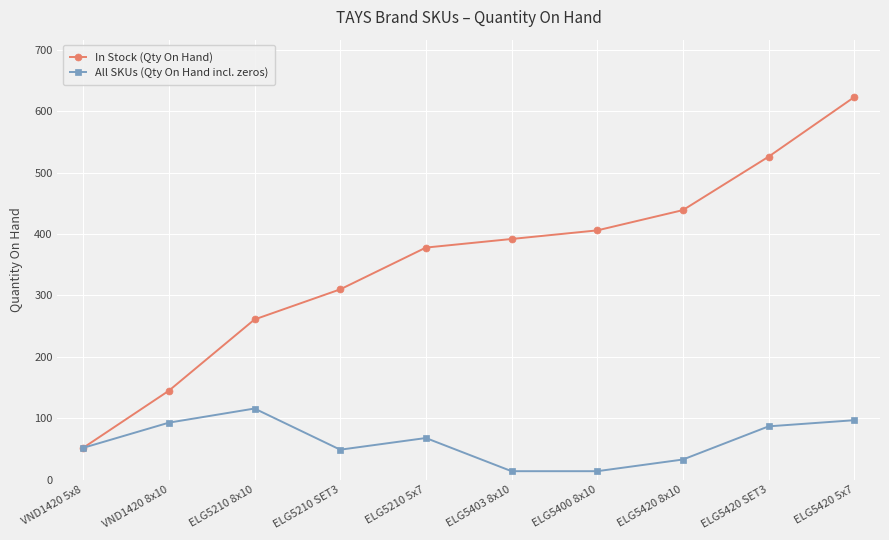

Rank the series by their maximum value, from highest to lowest.

In Stock (Qty On Hand), All SKUs (Qty On Hand incl. zeros)